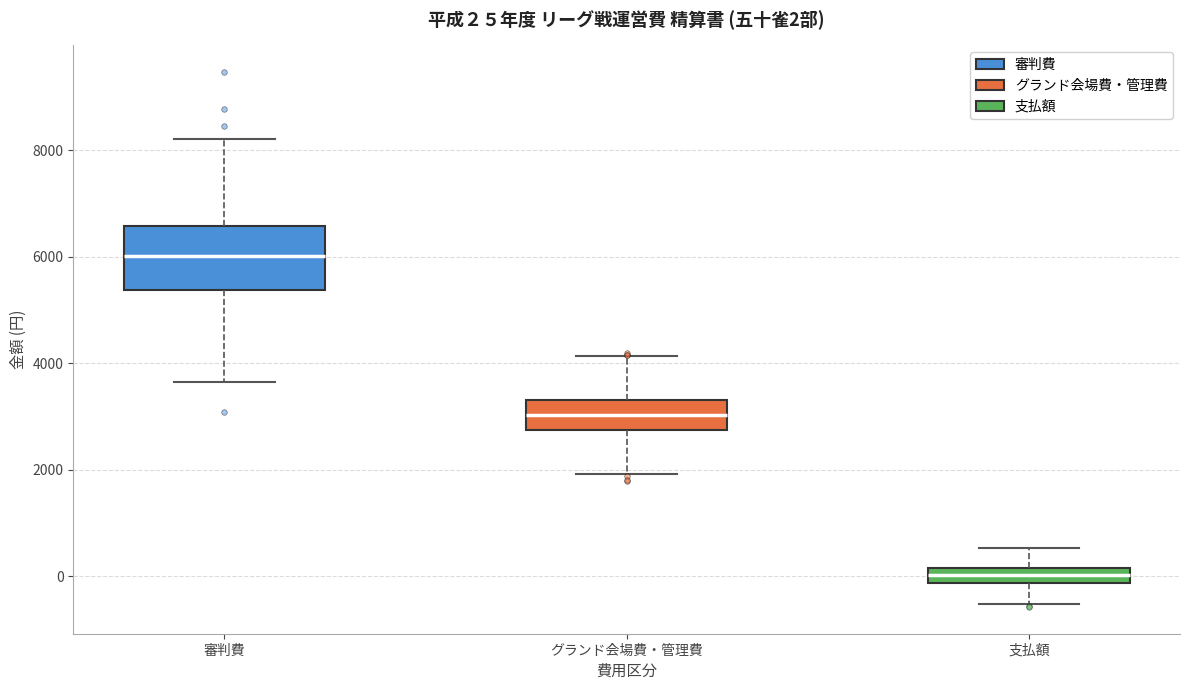

Comparing the boxes themselves (not the whiskers), which one is the tallest?

審判費